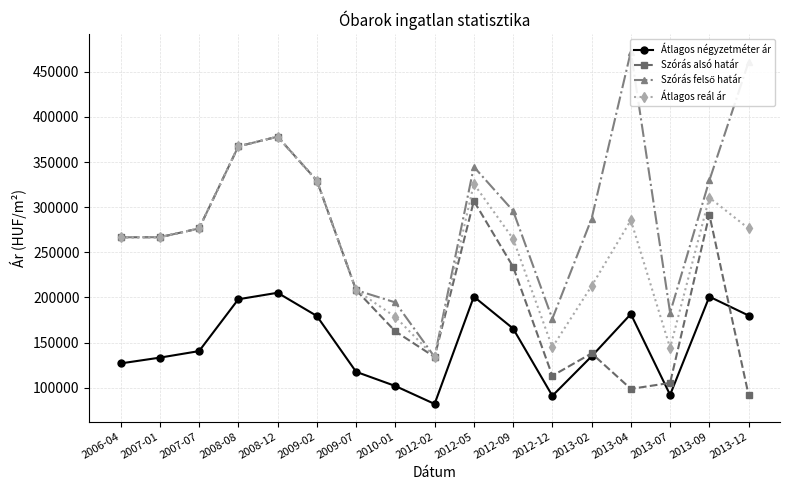

What is the label of the 1st point from the left?

2006-04